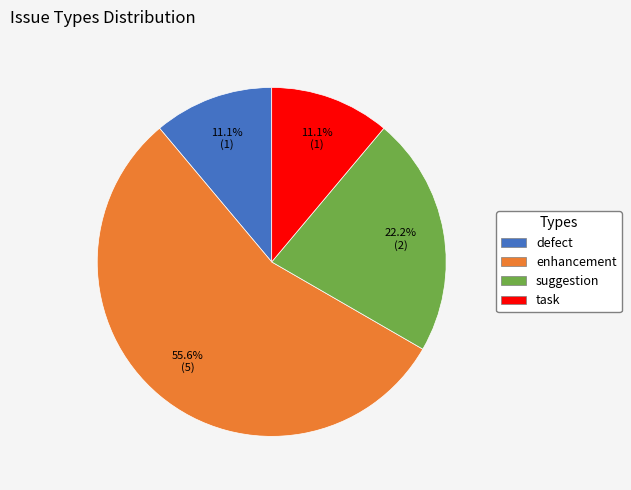

How many segments does this pie chart have?

4